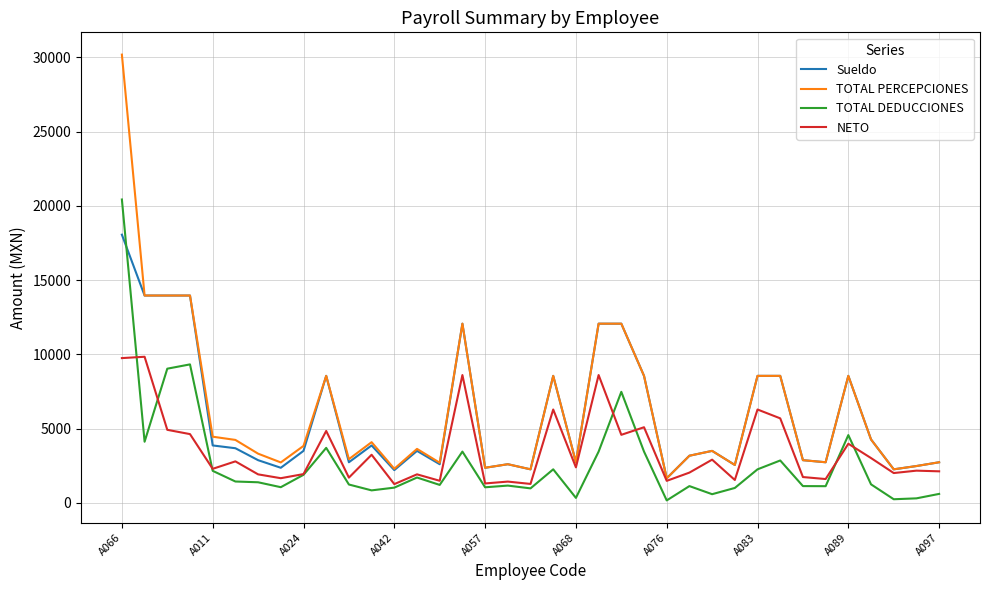

Which series has the largest range (max minus min)?

TOTAL PERCEPCIONES